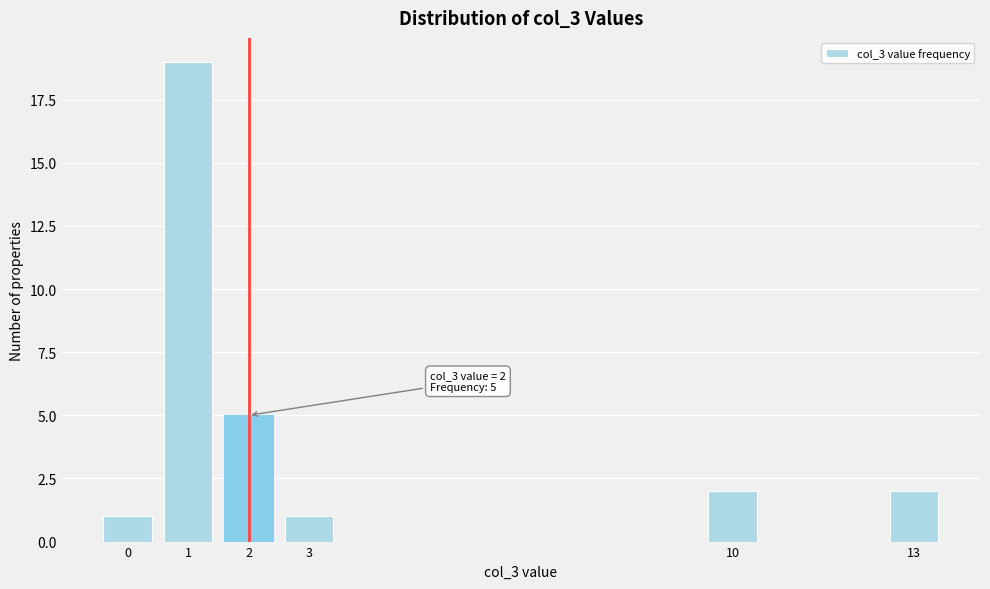

Reading right to left, transcribe all the data shown in this chart.

2	2	1	5	19	1